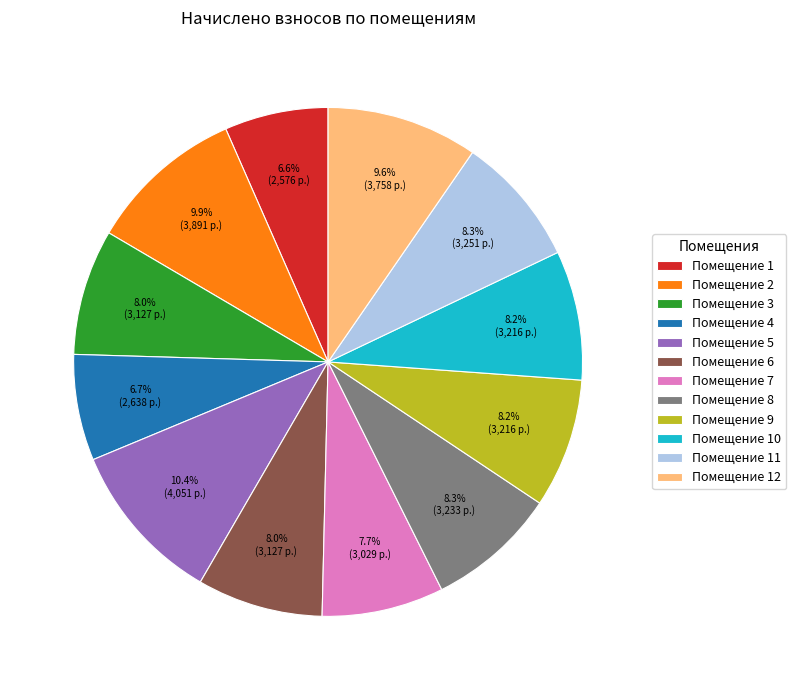

Does any single category account for the majority?

No